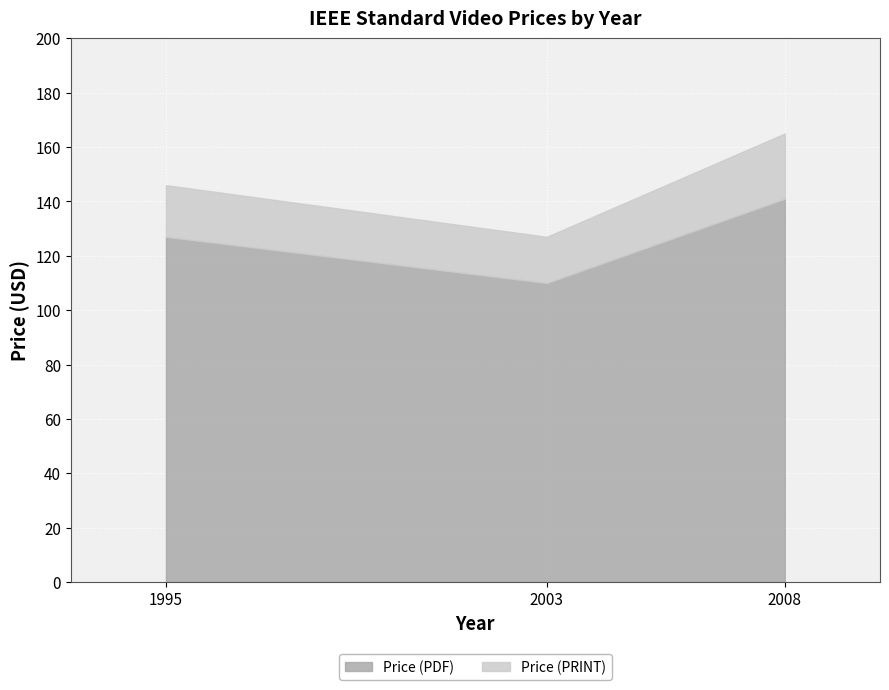

How many lines are shown in the chart?

2